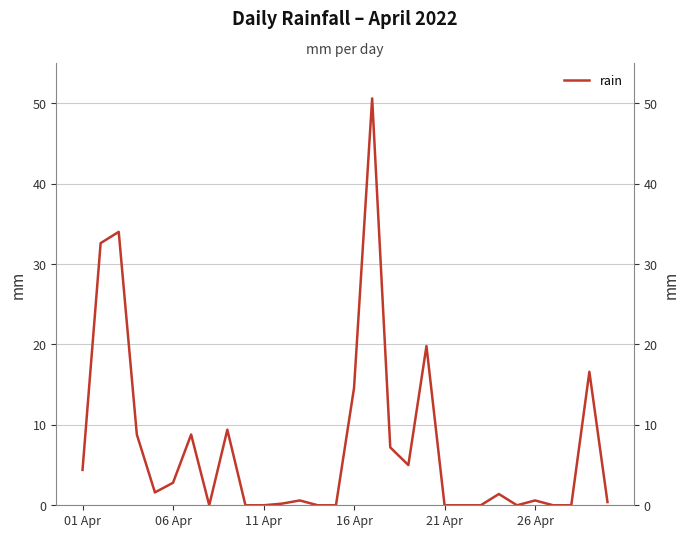

What is the sum of all values?

219.4